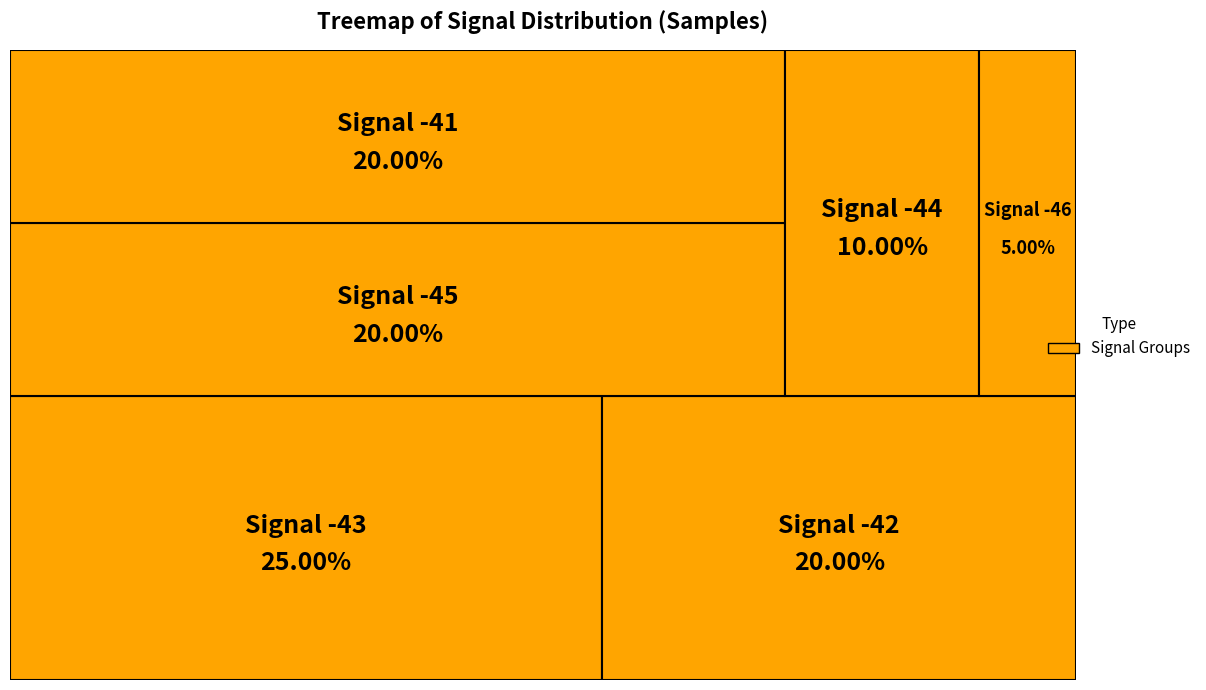

Is it true that -44 is 1% of the pie?

False